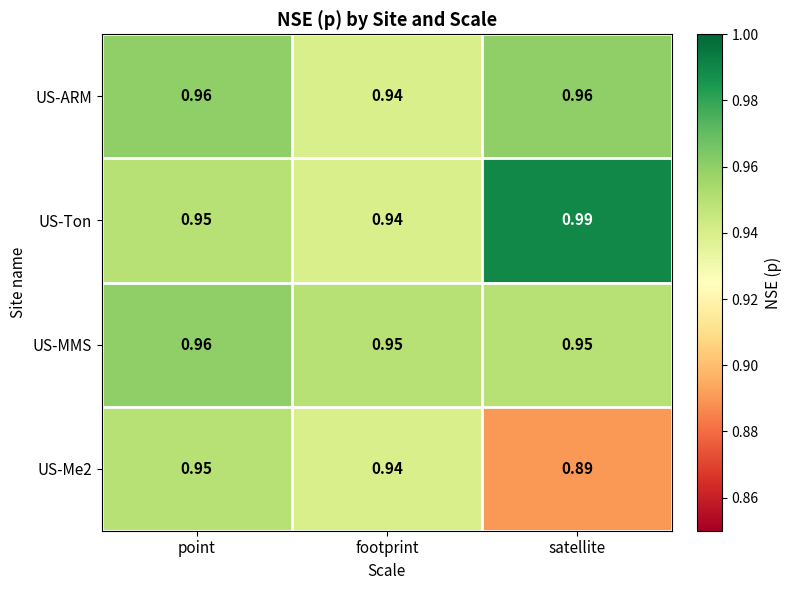

Is the value of US-MMS at footprint greater than the value of US-ARM at point?

No